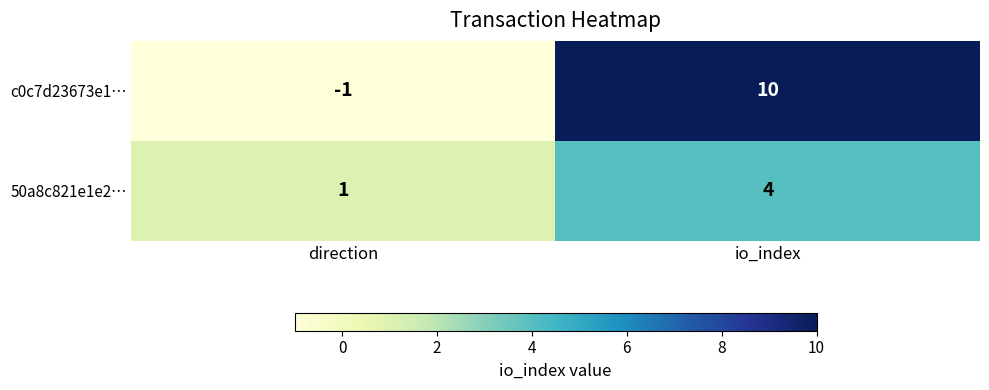

What is the difference between the maximum and minimum values in the c0c7d23673e1… series?

11